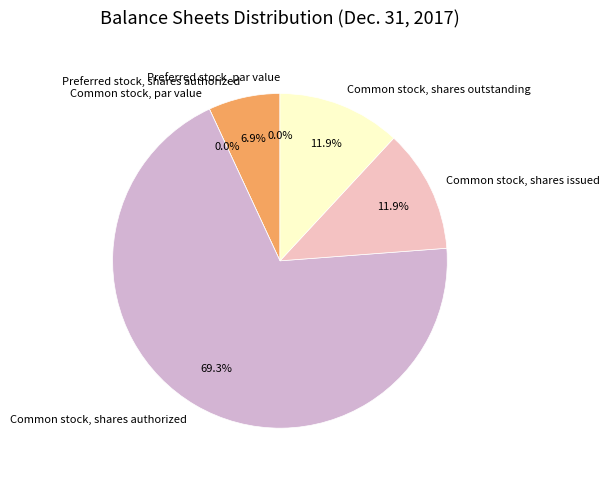

Combined, what portion of the pie is Preferred stock, shares authorized and Common stock, shares outstanding?

18.8%